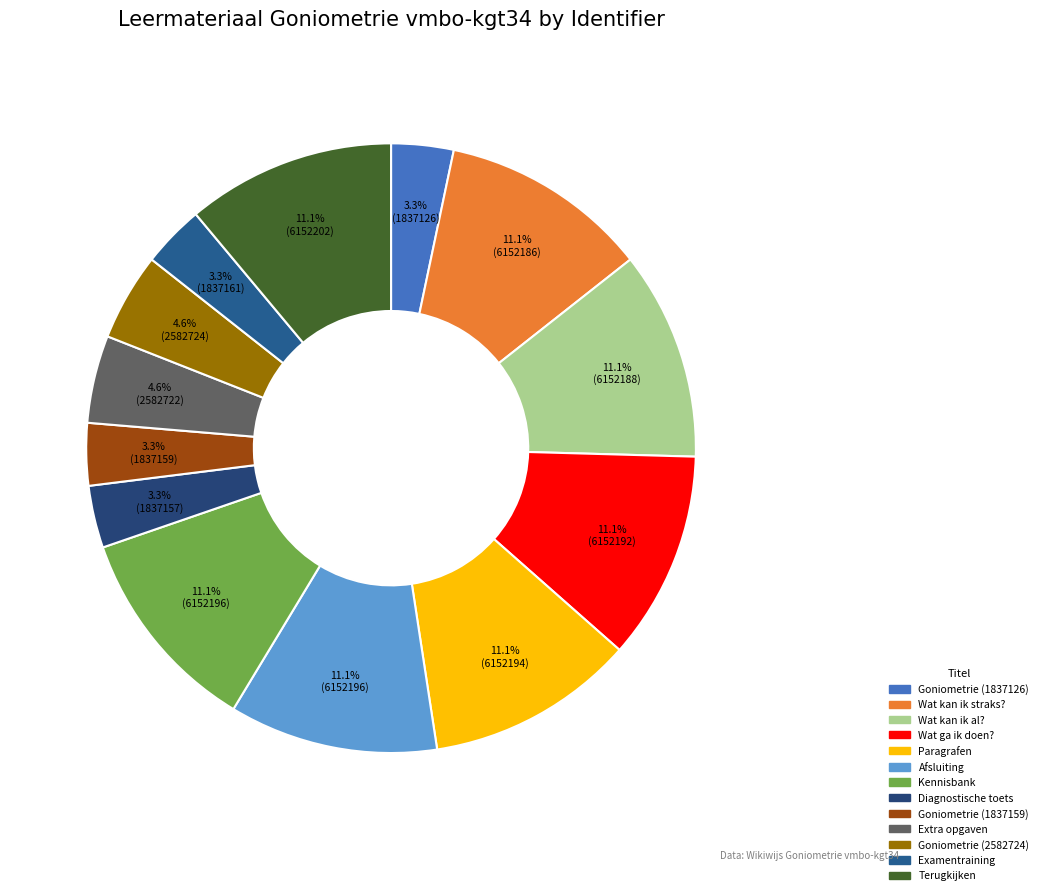

Between Goniometrie (2582724) and Wat ga ik doen?, which is larger?

Wat ga ik doen?